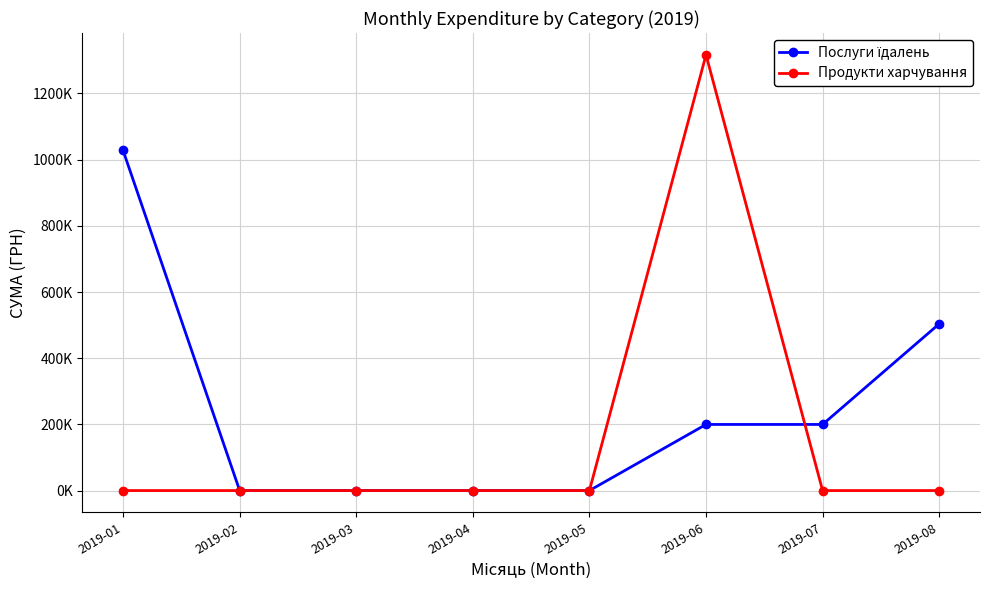

Does the chart have visible grid lines?

Yes